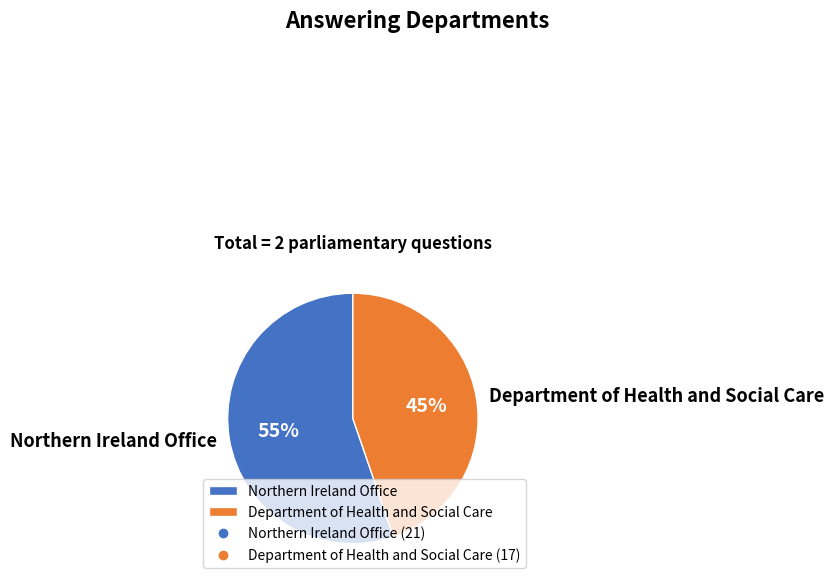

Do Department of Health and Social Care and Northern Ireland Office together represent more than half of the pie?

Yes